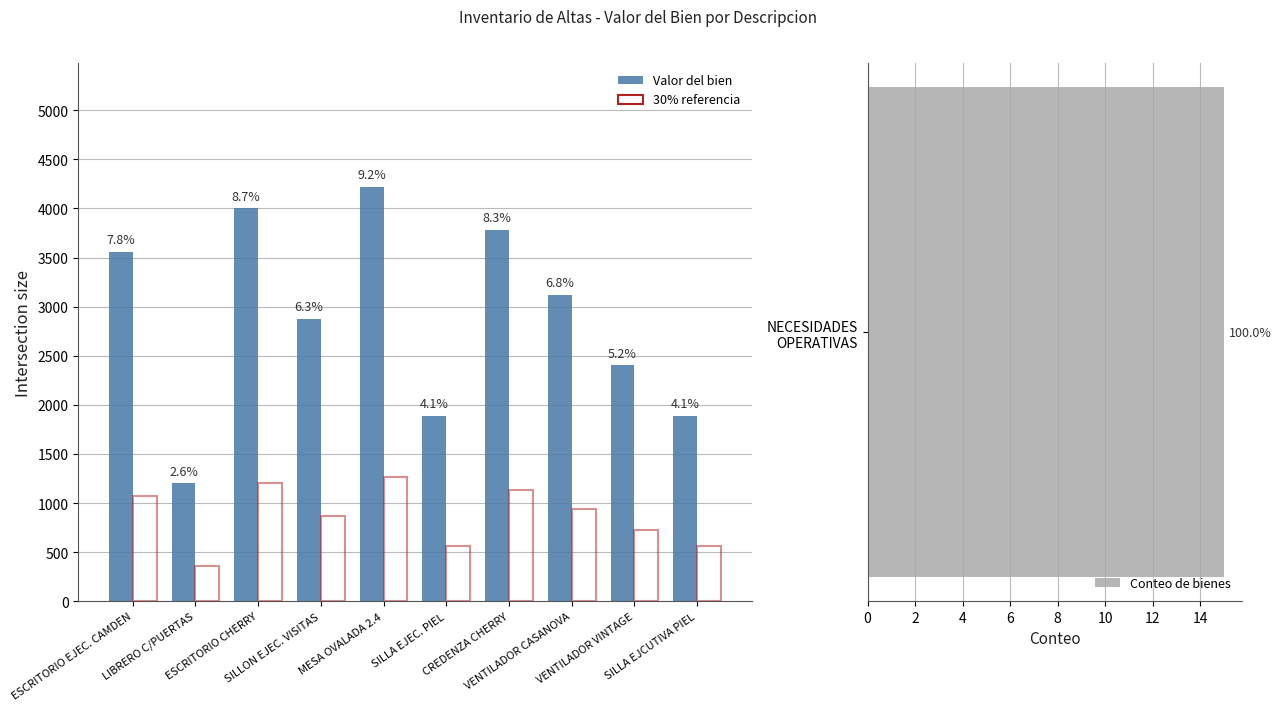

How many data points in Valor del bien are less than 3118?

5